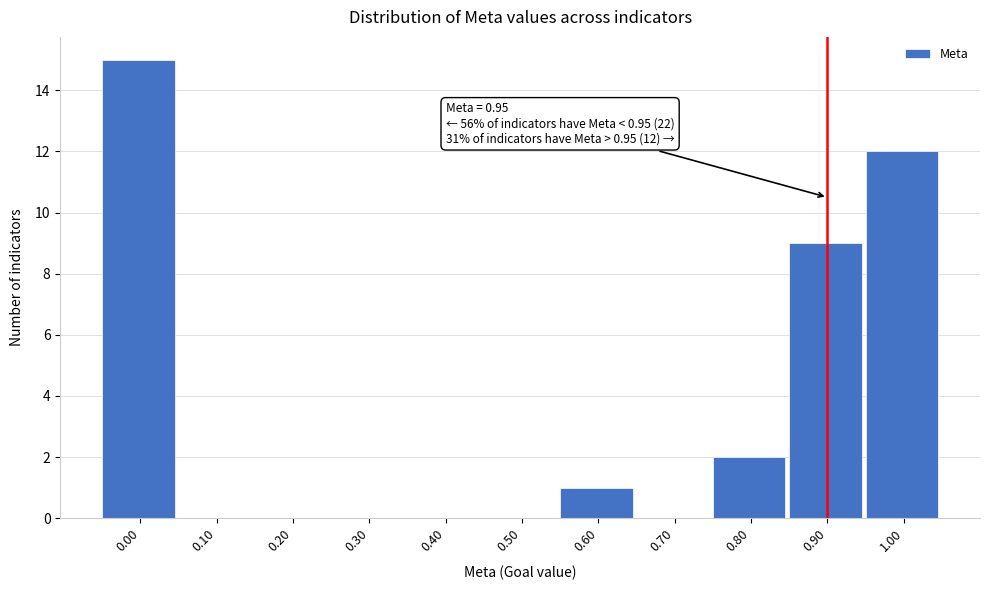

Reading right to left, list all the values displayed in this chart.

1.00=12	0.90=9	0.80=2	0.70=0	0.60=1	0.50=0	0.40=0	0.30=0	0.20=0	0.10=0	0.00=15